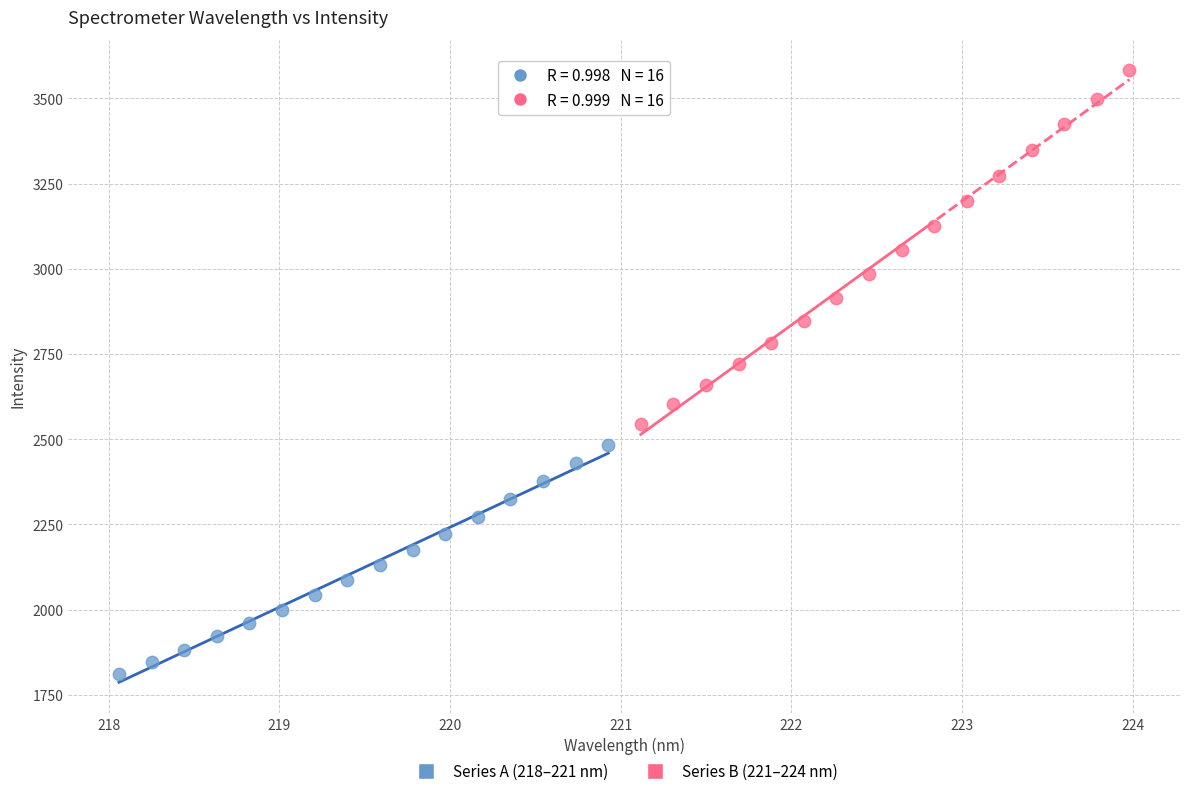

Which series reaches the maximum Y coordinate?

Series B (221–224 nm)